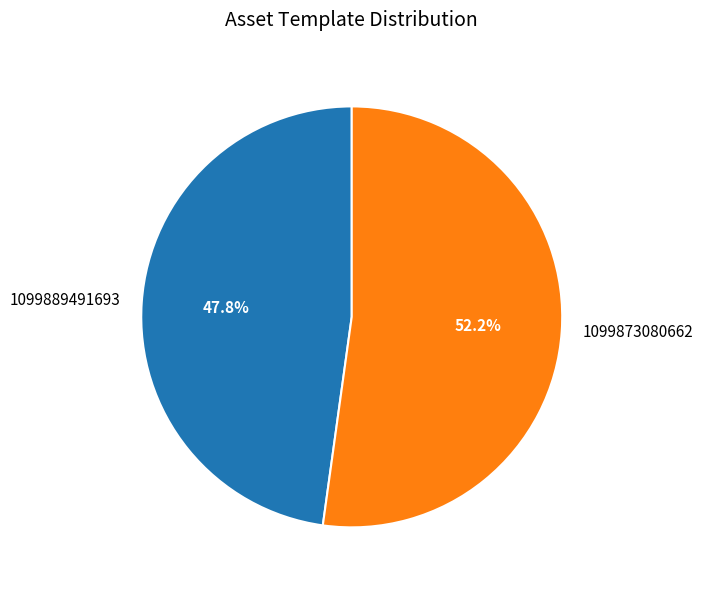

To the nearest percent, what portion does 1099889491693 represent?

48%